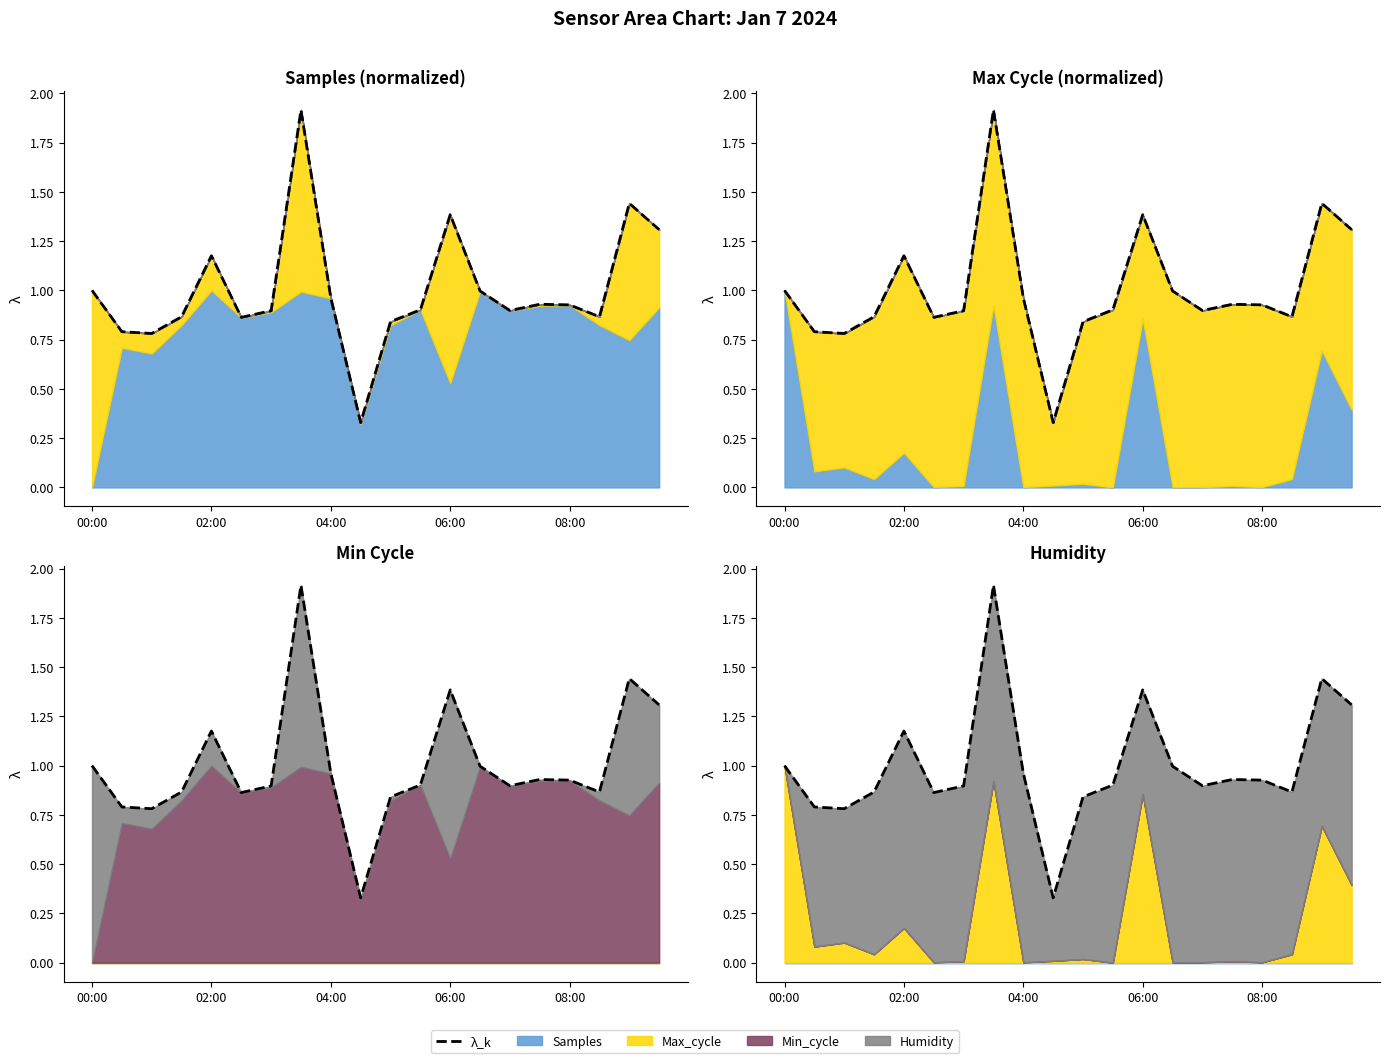

Which category has the lowest value across all series?

9